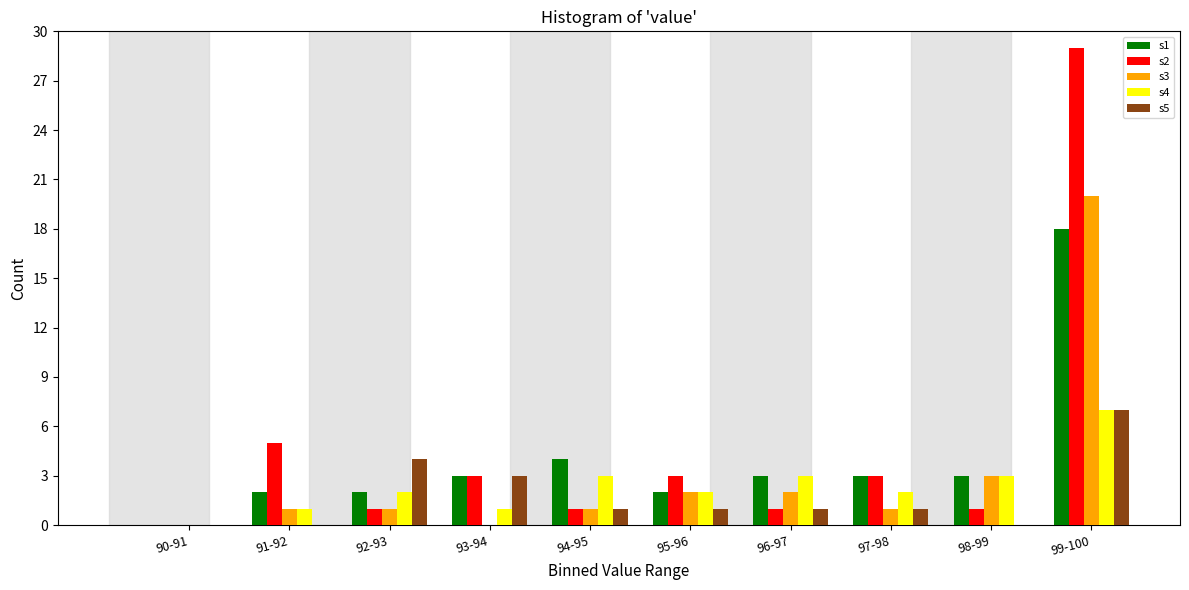

Is the value of s5 at 99-100 greater than the value of s2 at 94-95?

Yes